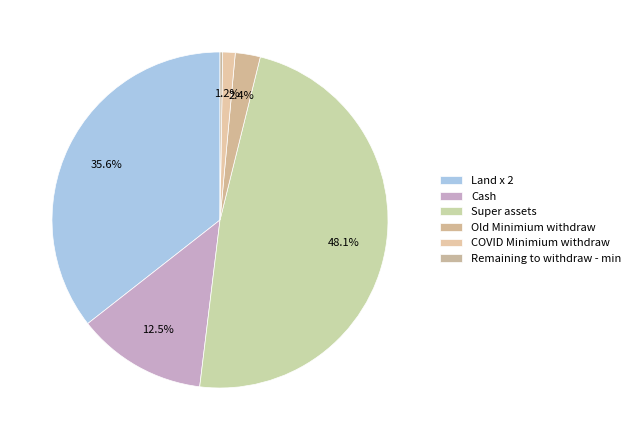

What percentage is NOT represented by COVID Minimium withdraw?

98.8%